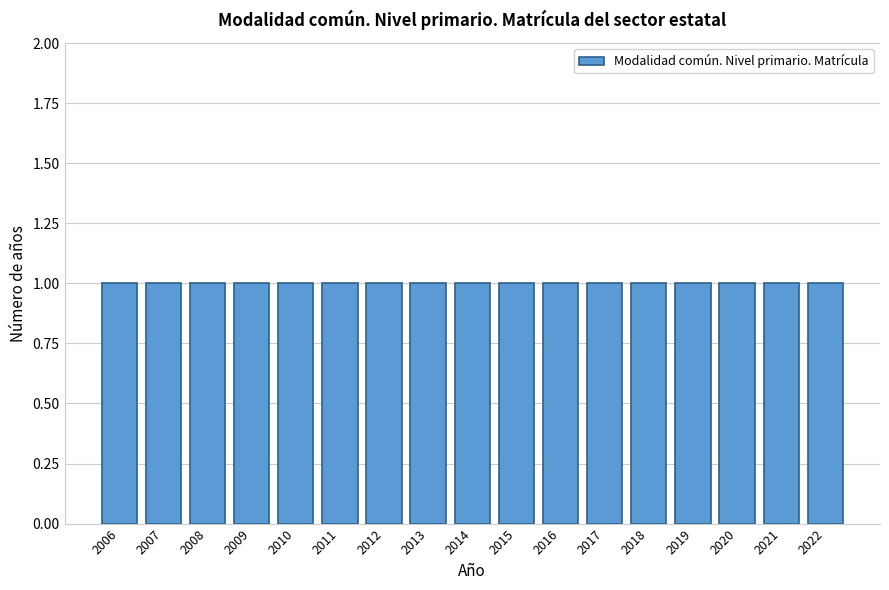

Reading left to right, transcribe this chart: for each bar, give the range it covers on the x-axis and its height. The values are not printed on the chart, so give them approximately, as read against the axis.

2005.5 to 2006.5: 1
2006.5 to 2007.5: 1
2007.5 to 2008.5: 1
2008.5 to 2009.5: 1
2009.5 to 2010.5: 1
2010.5 to 2011.5: 1
2011.5 to 2012.5: 1
2012.5 to 2013.5: 1
2013.5 to 2014.5: 1
2014.5 to 2015.5: 1
2015.5 to 2016.5: 1
2016.5 to 2017.5: 1
2017.5 to 2018.5: 1
2018.5 to 2019.5: 1
2019.5 to 2020.5: 1
2020.5 to 2021.5: 1
2021.5 to 2022.5: 1